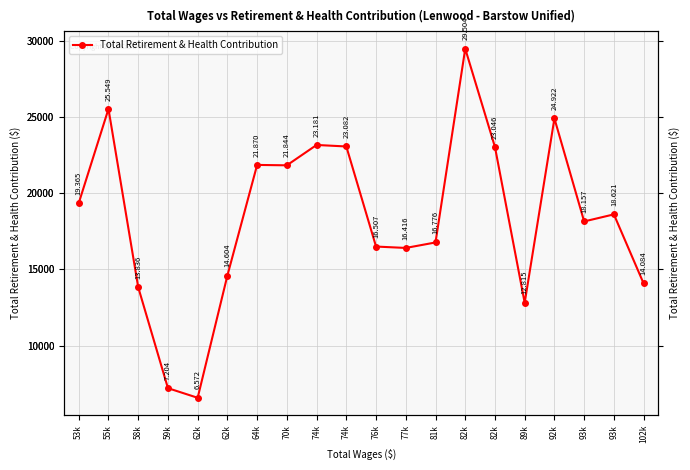

How many points are lower than both their immediate neighbors (excluding endpoints)?

5